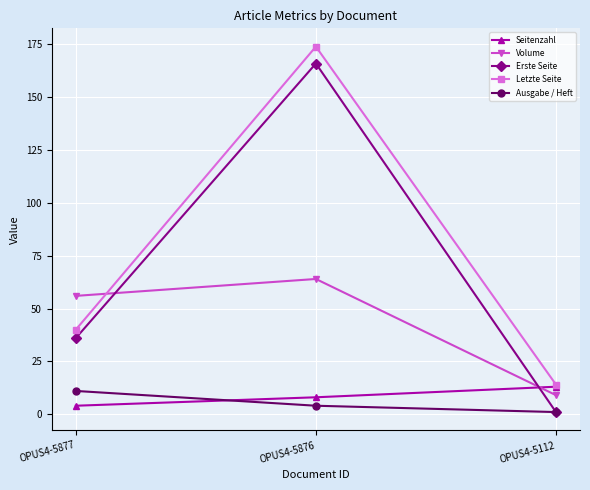

What is the value of the Erste Seite point at the 2nd from the left?

166